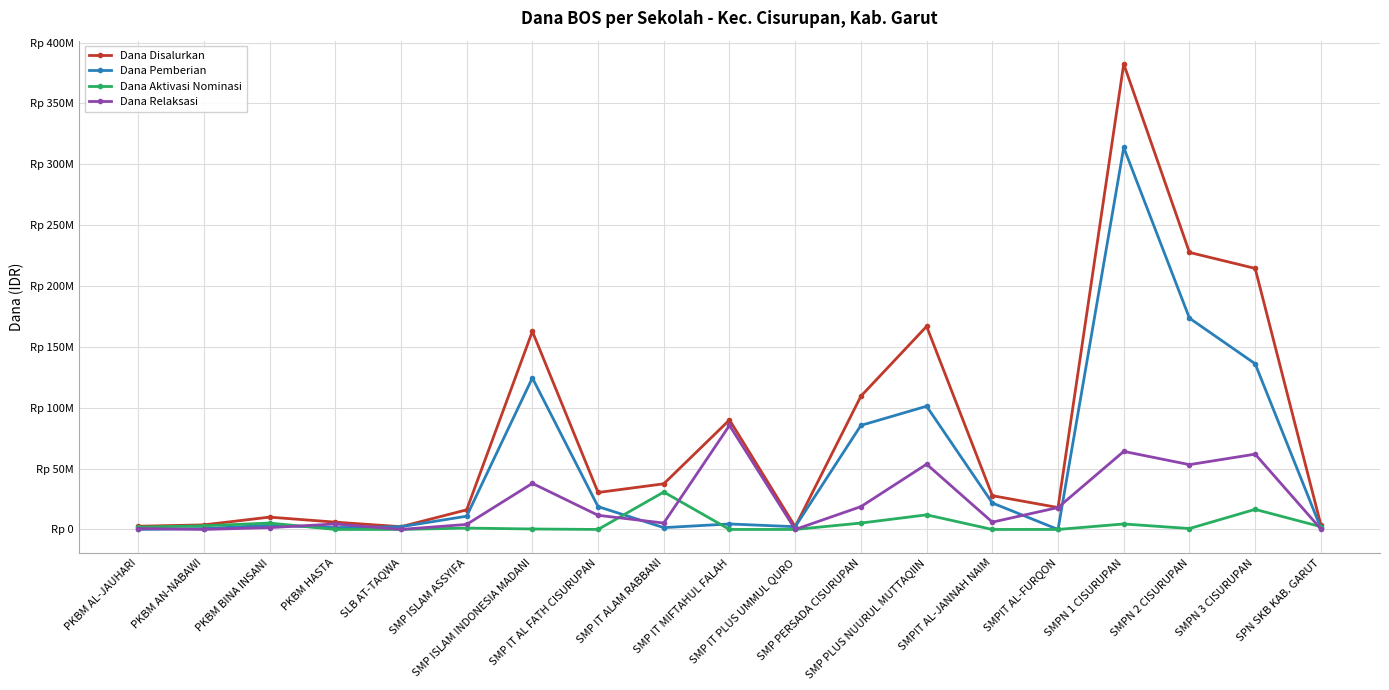

Is this an area chart (filled region under the line)?

No